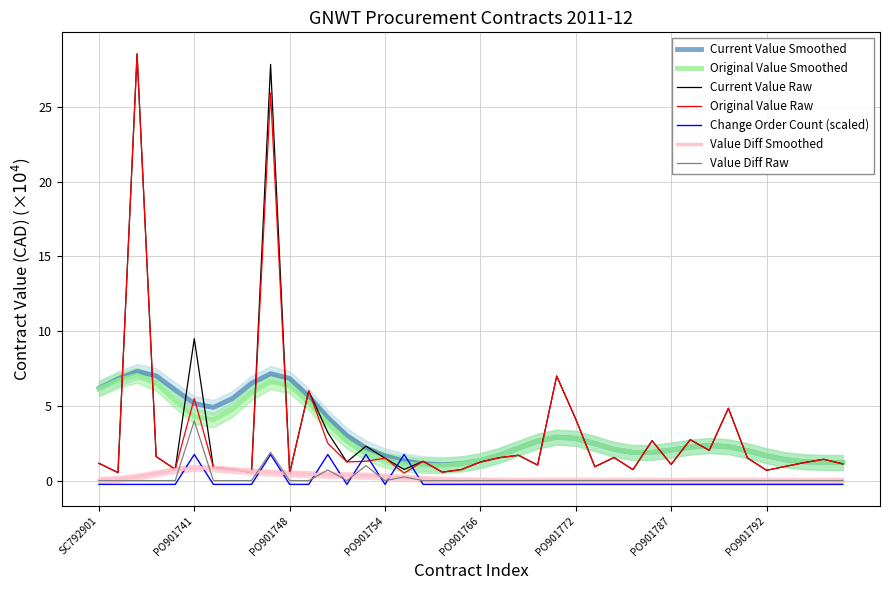

How many times do change_order_count and current_value cross each other?

2